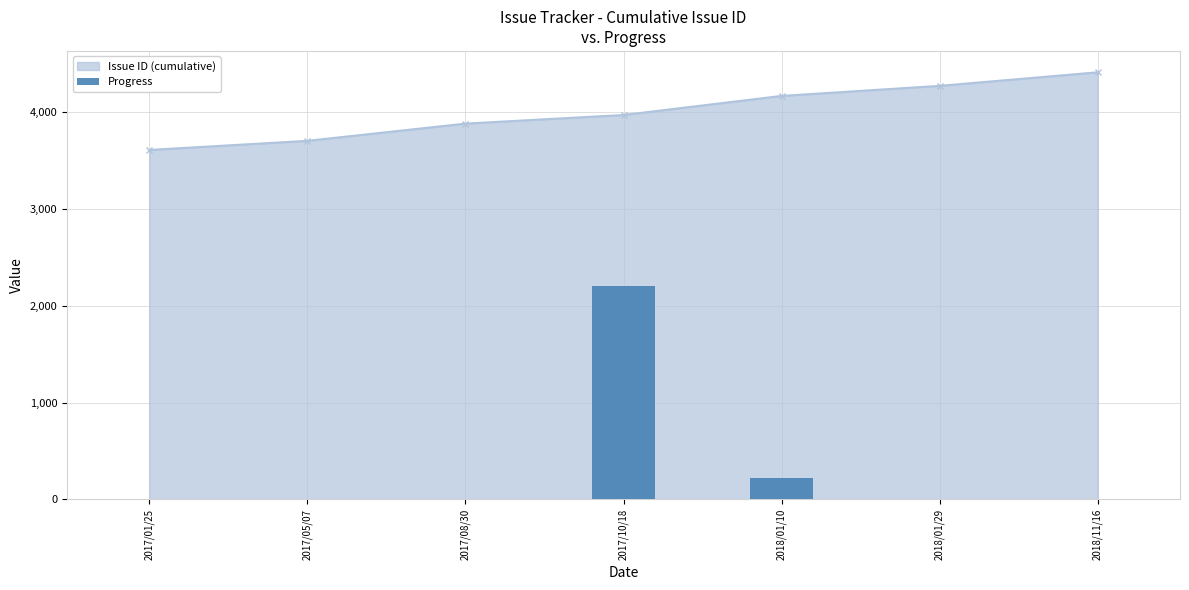

Which category has the highest value in the Issue ID (cumulative) series?

2018/11/16